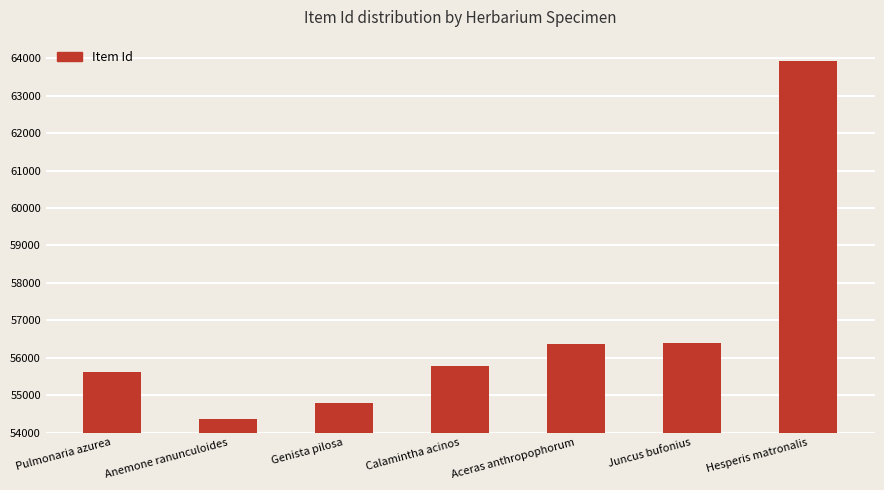

Does the chart contain stacked bars?

No